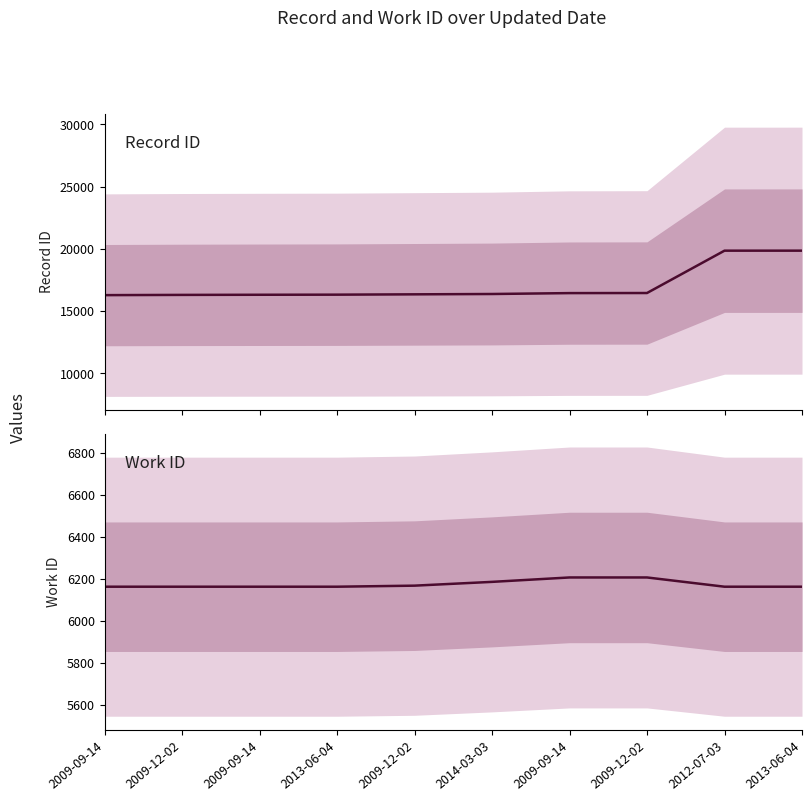

Rank the series by their maximum value, from highest to lowest.

id, work_id